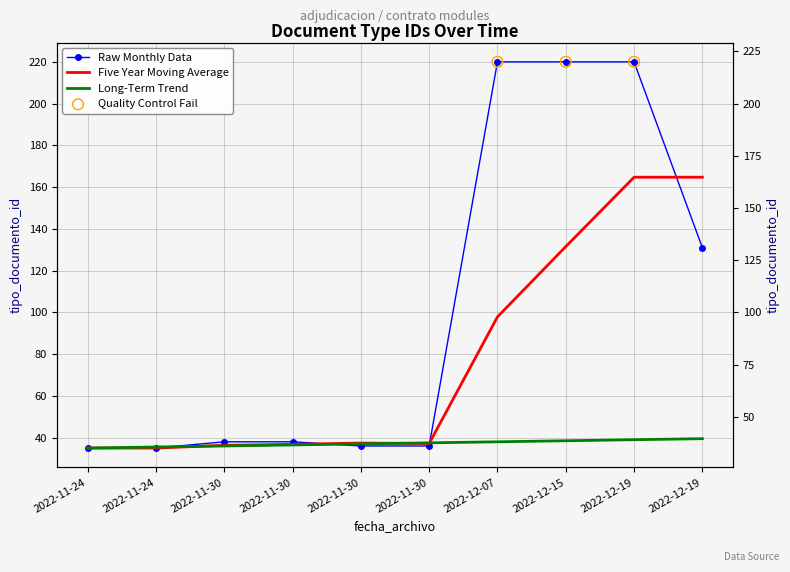

Which series reaches the maximum Y coordinate?

Raw Monthly Data